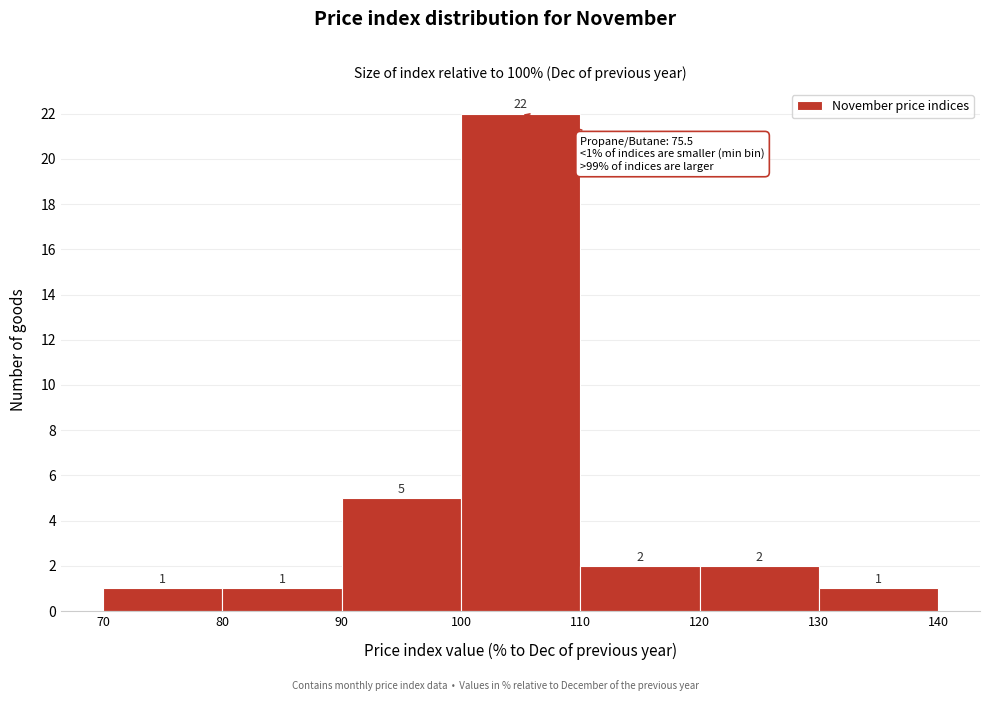

How tall is the bar that spans 90 to 100 on the x-axis?

5